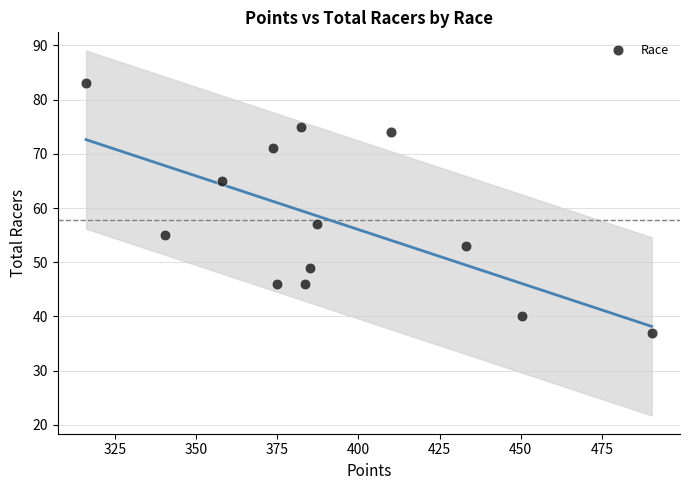

What Y value in the scatter plot is closest to 60?

57